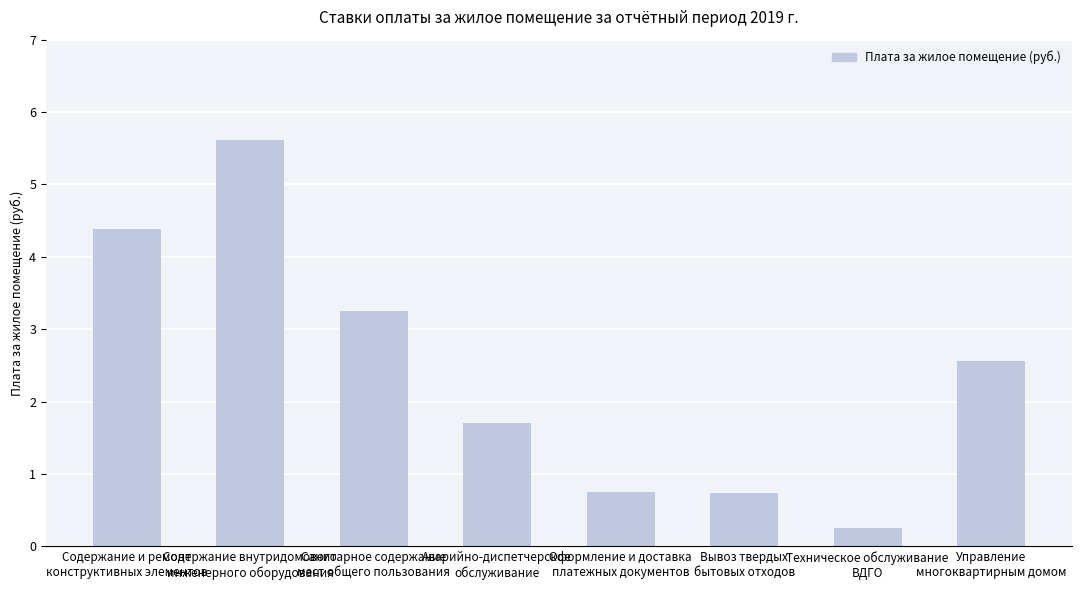

Which label corresponds to the largest value in the chart?

Содержание внутридомового
инженерного оборудования